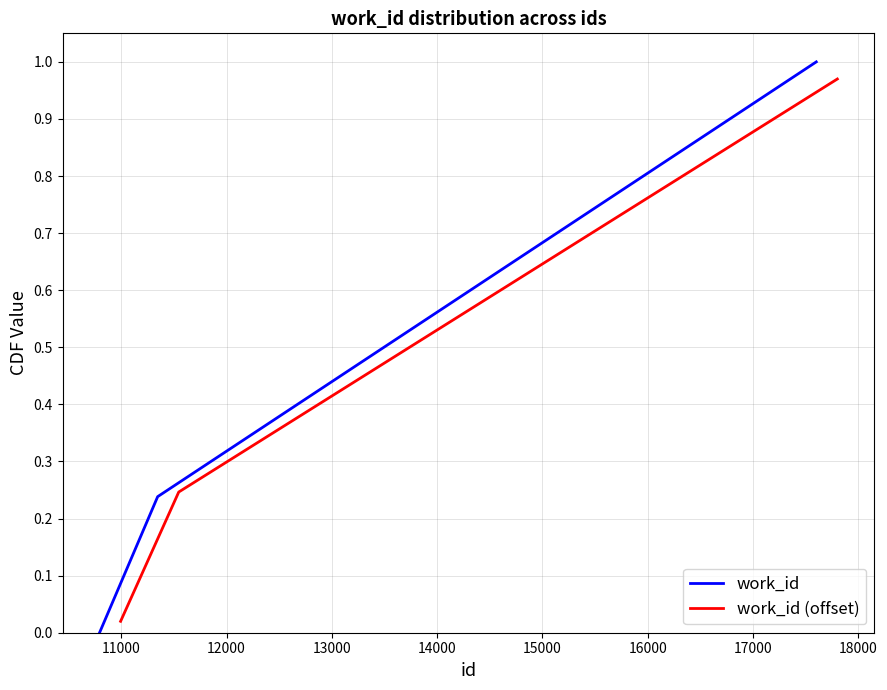

The work_id series shows 0.1 at 11000. True or false?

False